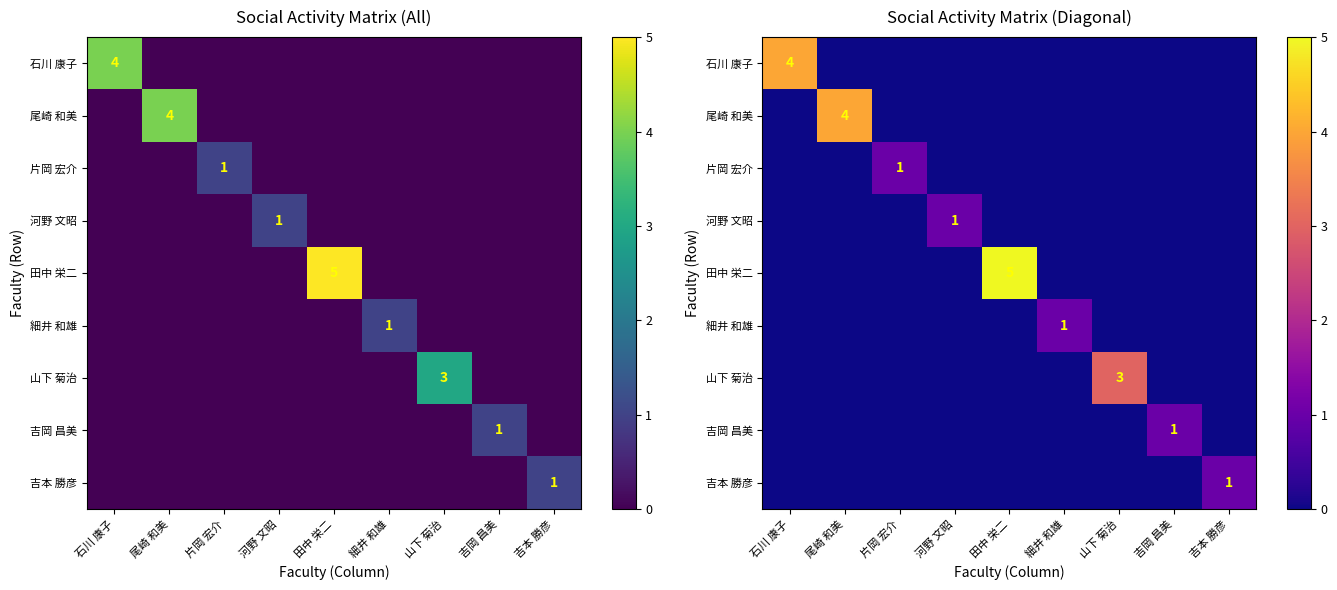

Which series has the largest total across all categories?

田中 栄二